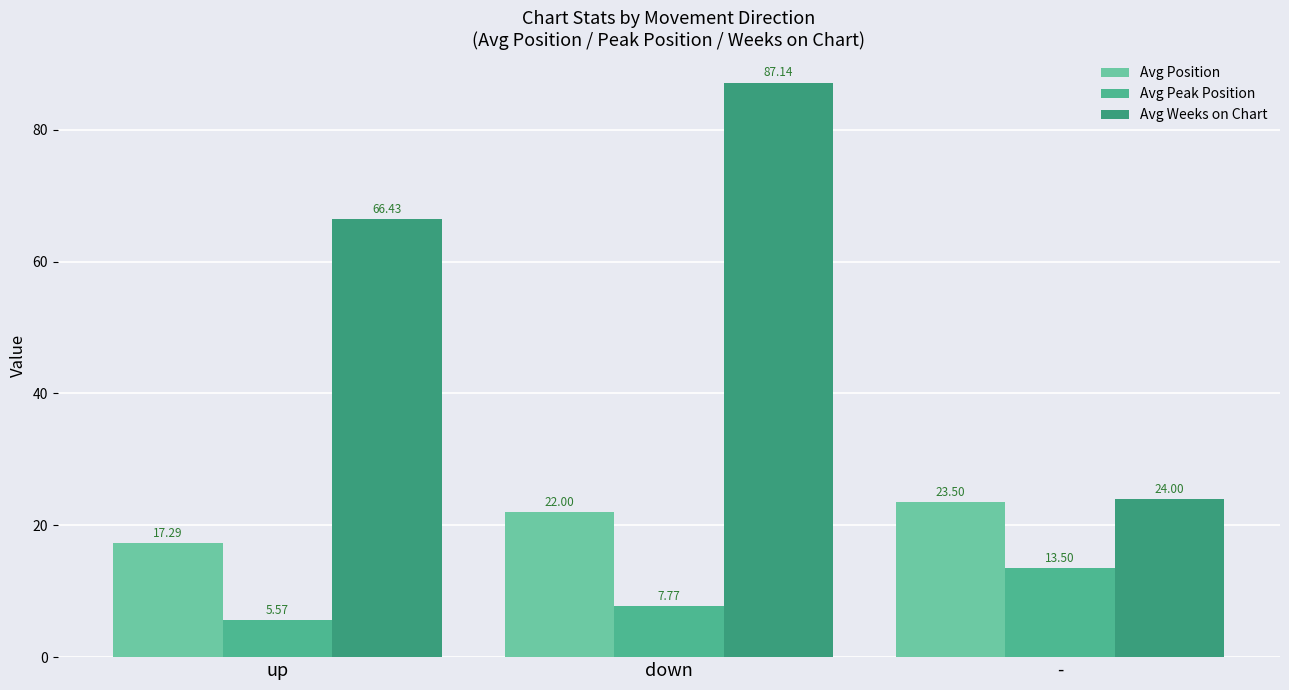

The value of Avg Weeks on Chart at up is 115.4. True or false?

False